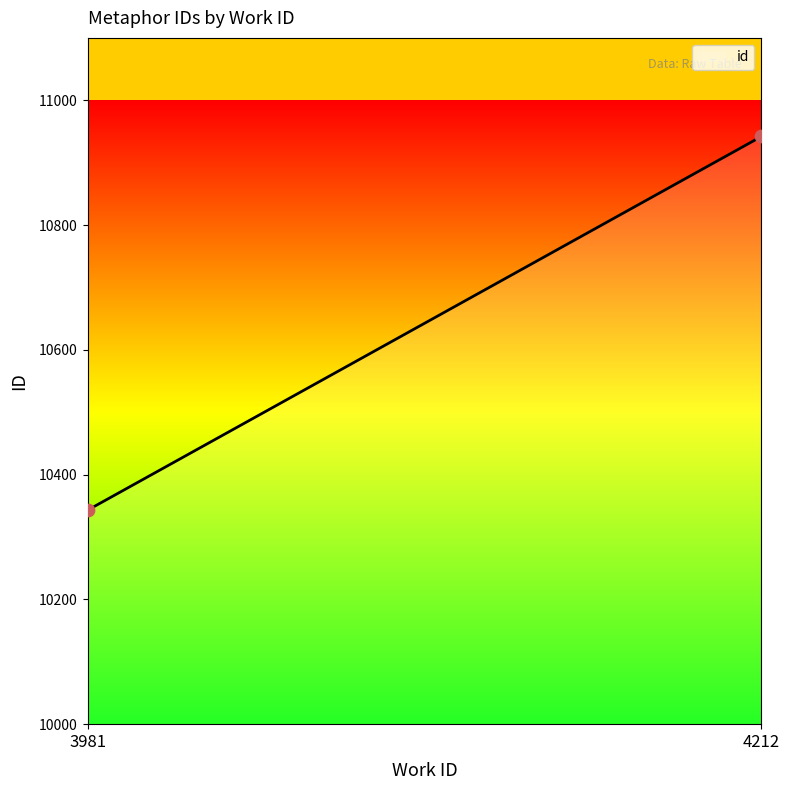

What is the difference between the maximum and minimum values?

599.0